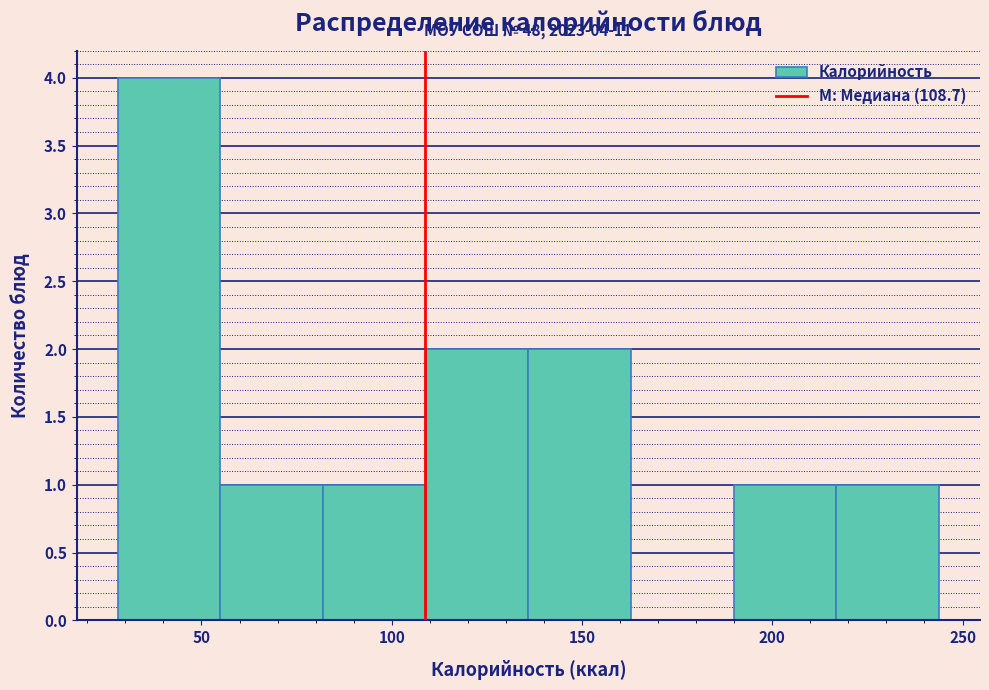

Which range on the x-axis has the tallest bar?

30 to 55